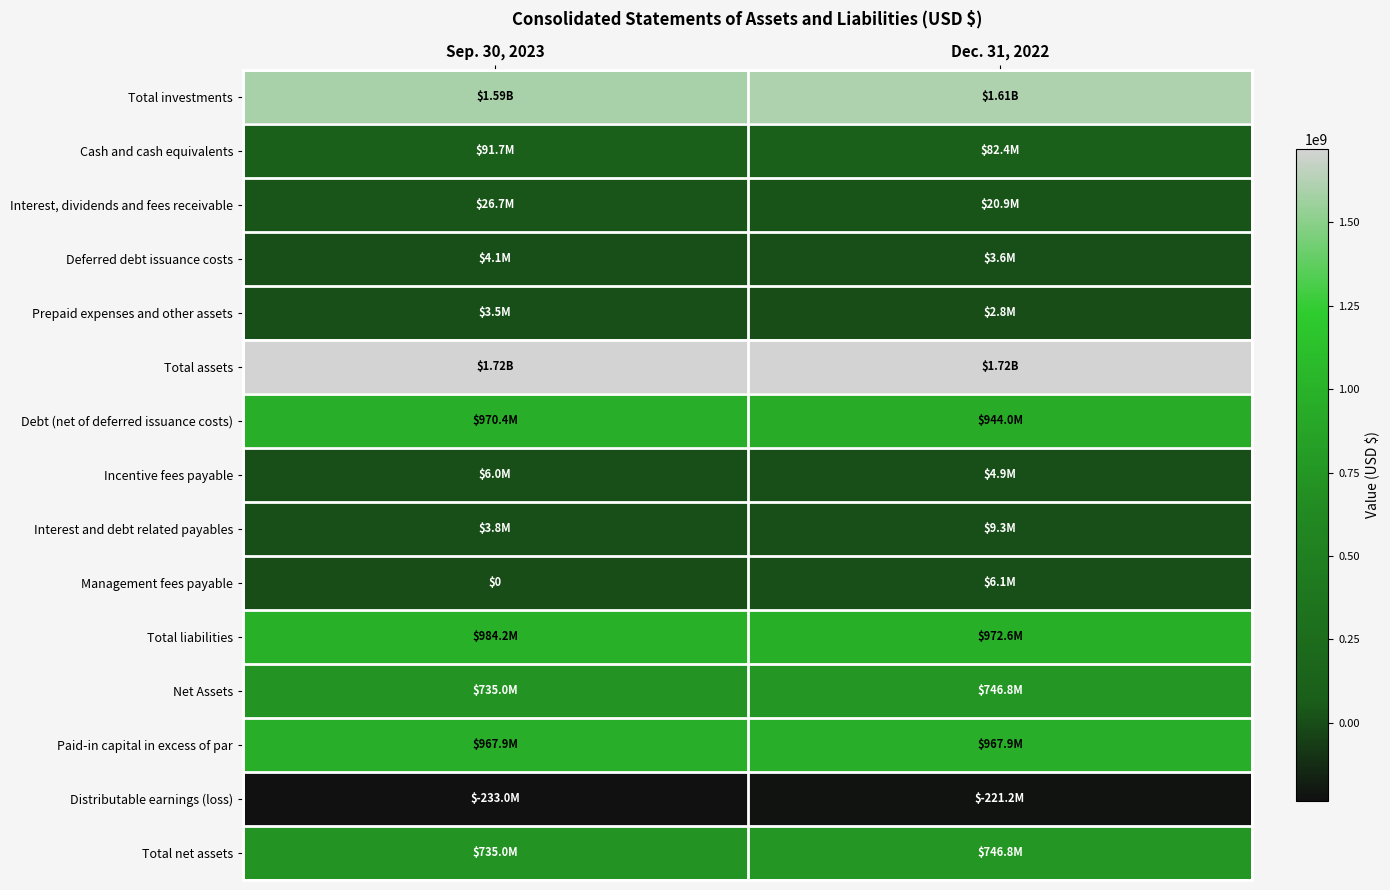

What is the total value across all series at Dec. 31, 2022?

7615733689